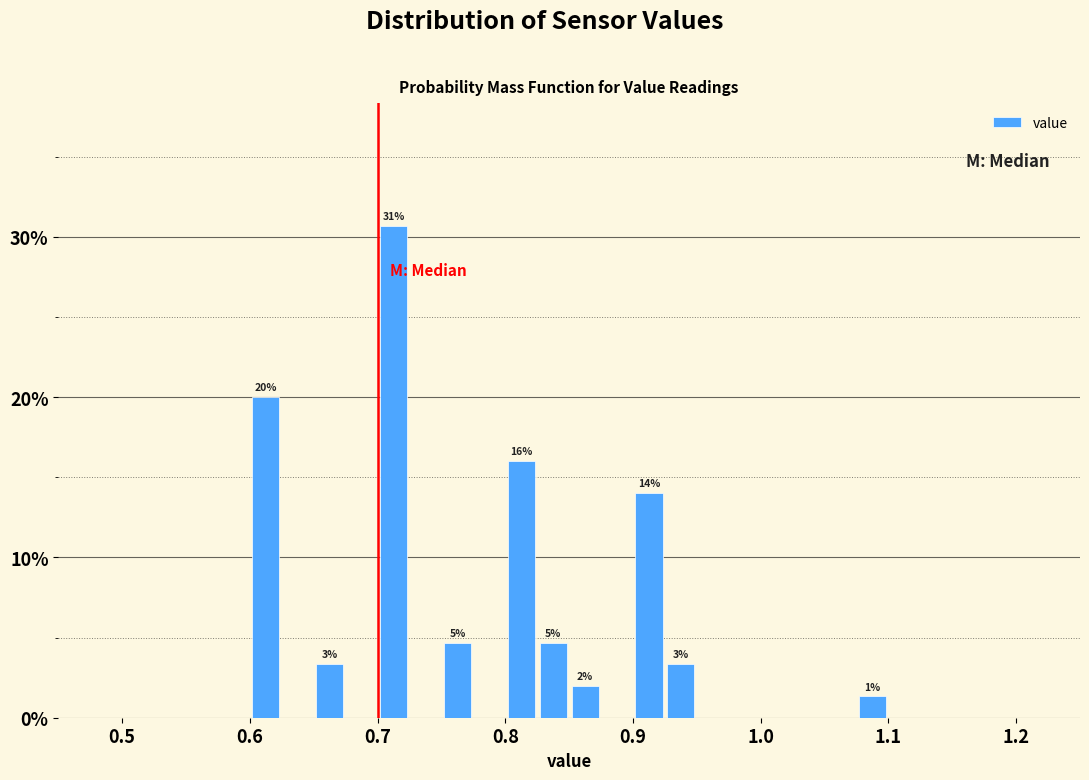

Around what value on the x-axis is the tallest bar? Give the approximate position of its centre, as read against the axis.

0.71